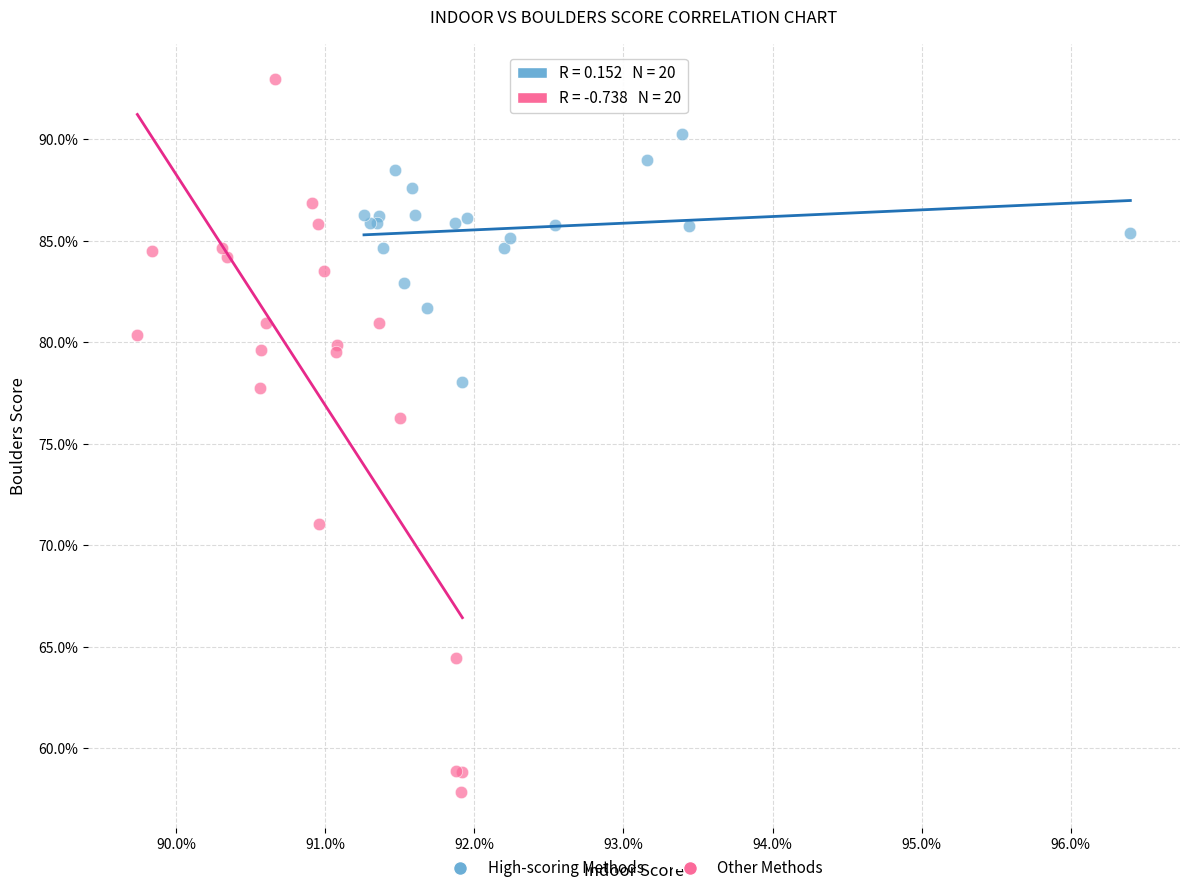

Which series has the widest spread of Y values?

Other Methods